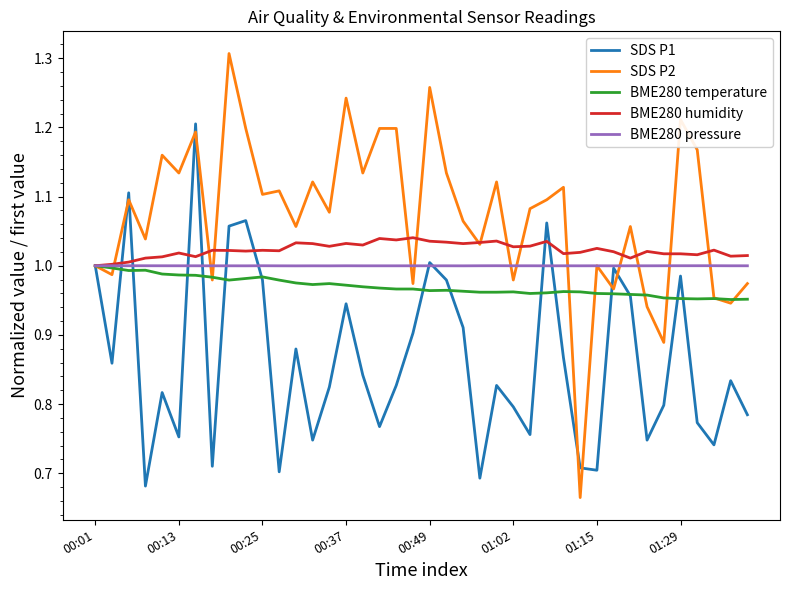

Which series has the largest range (max minus min)?

SDS P2